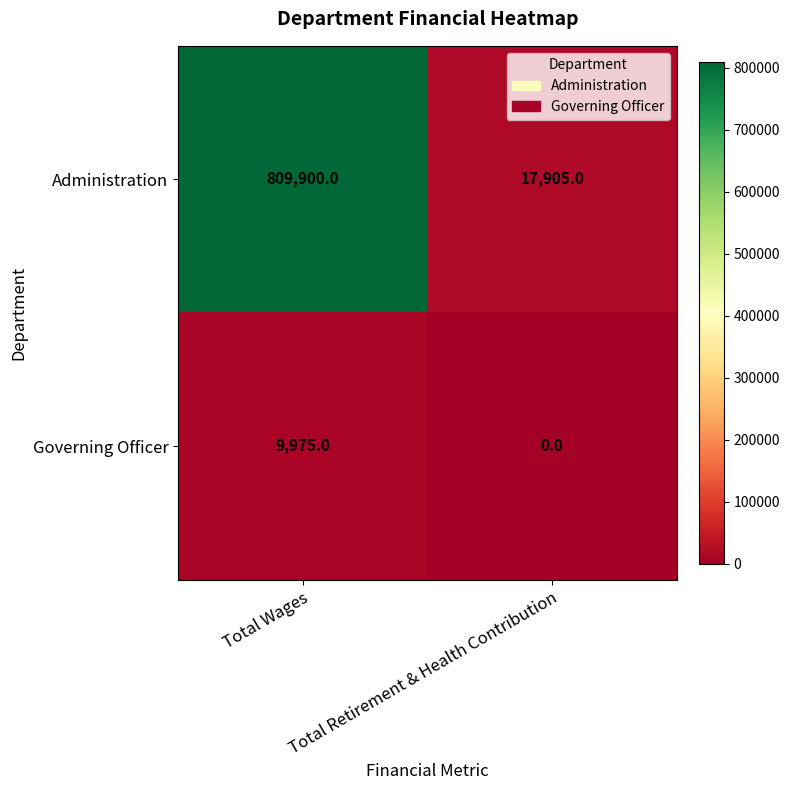

The value of Administration at Total Retirement & Health Contribution is 17905. True or false?

True